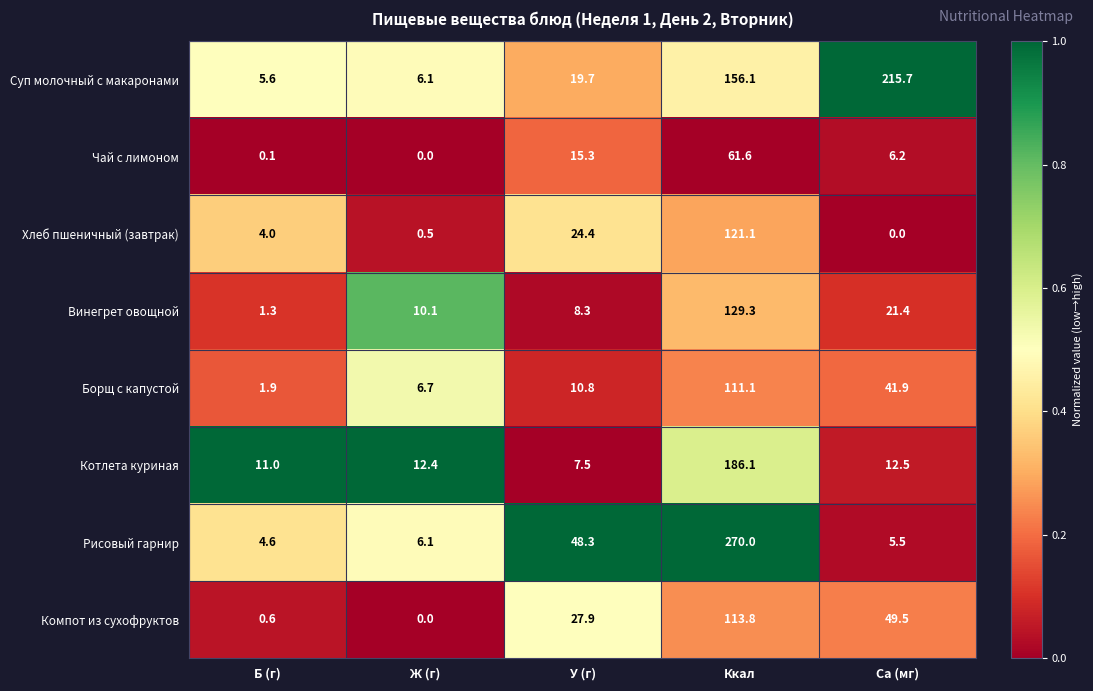

Between У (г) and Са (мг), which series saw the biggest shift?

Суп молочный с макаронами